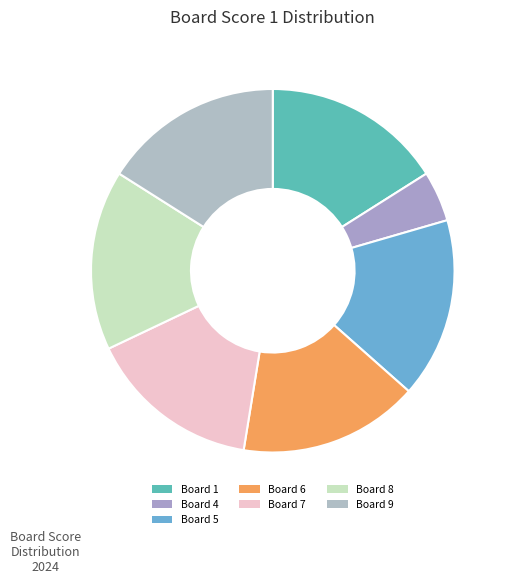

Count the number of slices in the pie.

7